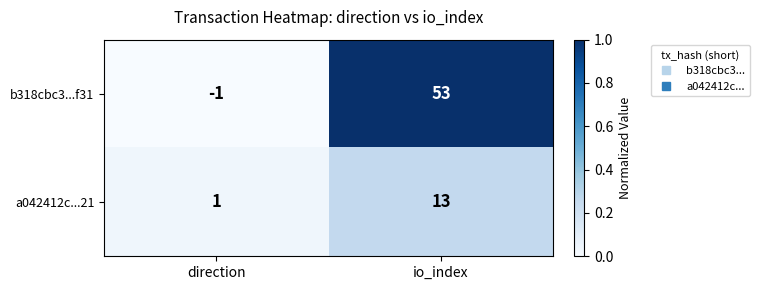

Reading left to right, extract all data points from this chart.

b318cbc3...f31: -1	53
a042412c...21: 1	13